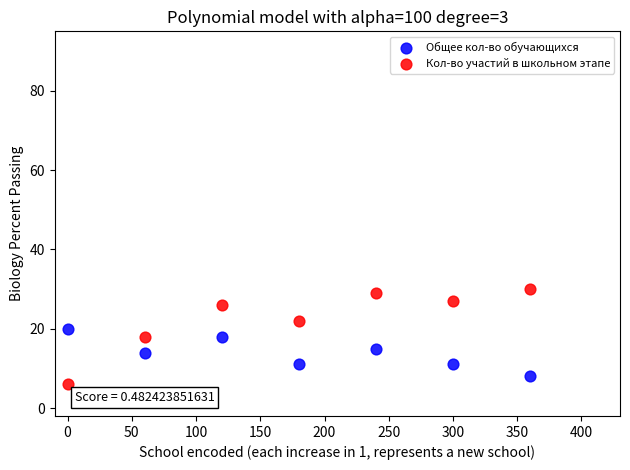

Which series reaches the maximum Y coordinate?

Кол-во участий в школьном этапе